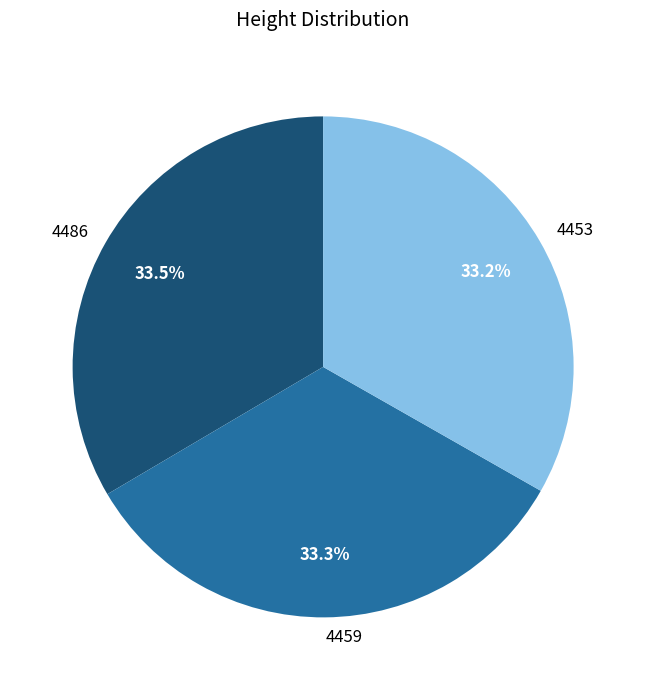

Is there a majority slice in this chart?

No